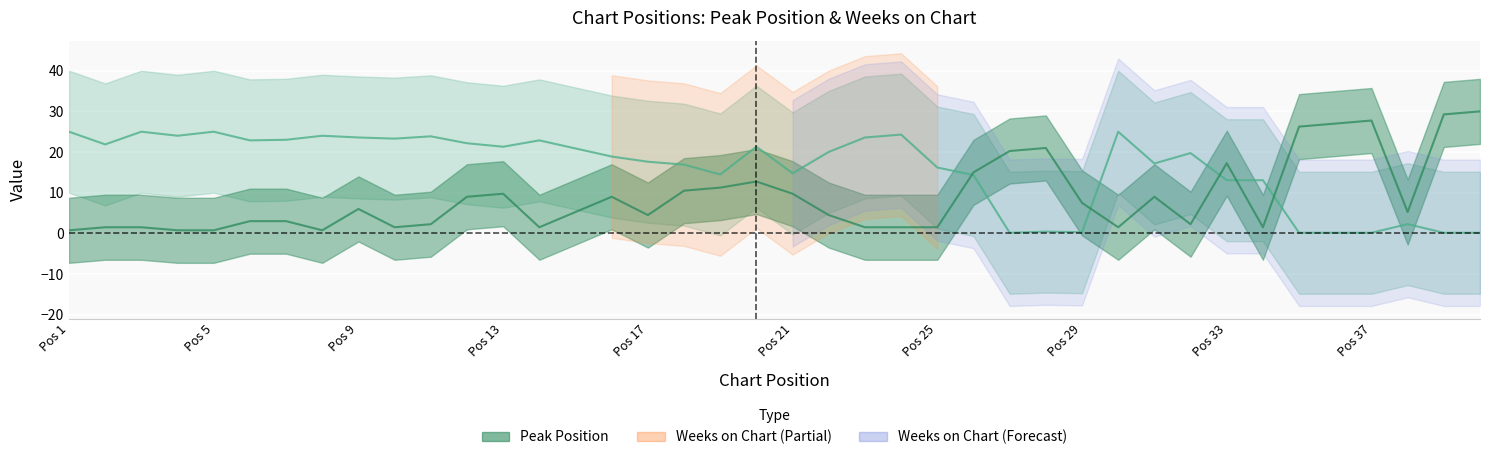

Is the value of Peak Position at 5 greater than the value of Weeks on Chart at 20?

No